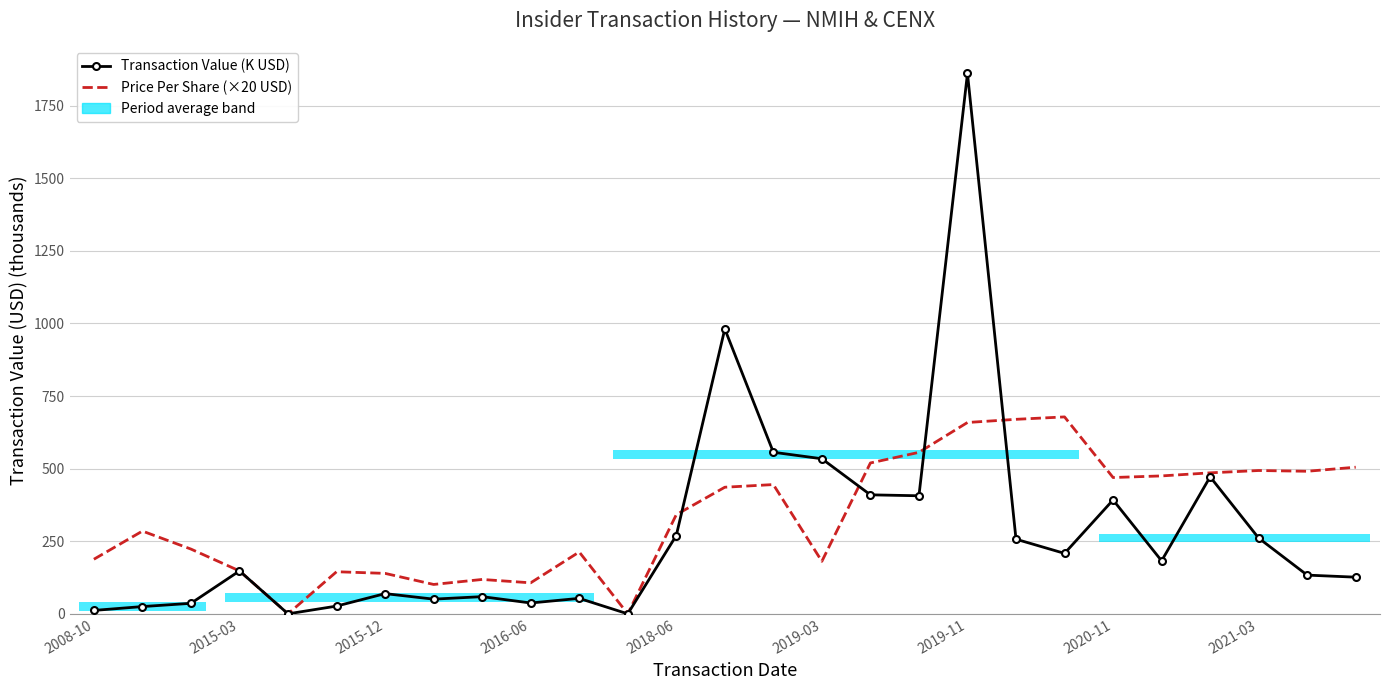

What is the maximum value for Price Per Share (×20 USD)?

678.2